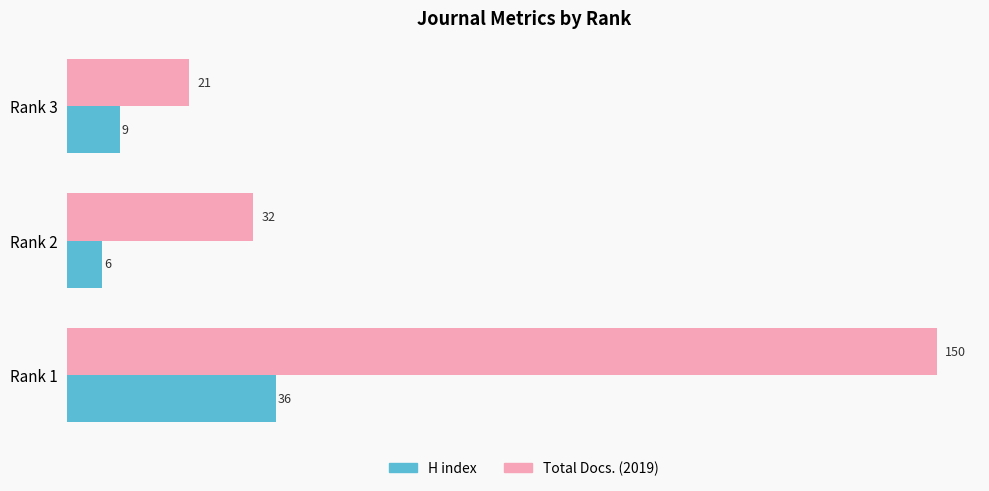

List the series in order of their peak value, highest first.

Total Docs. (2019), H index